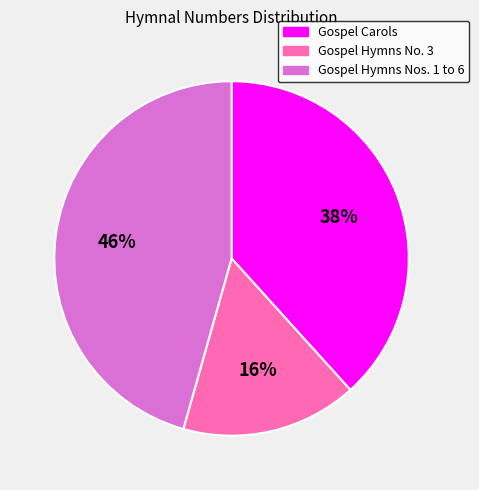

Is it true that Gospel Hymns No. 3 is 7% of the pie?

False